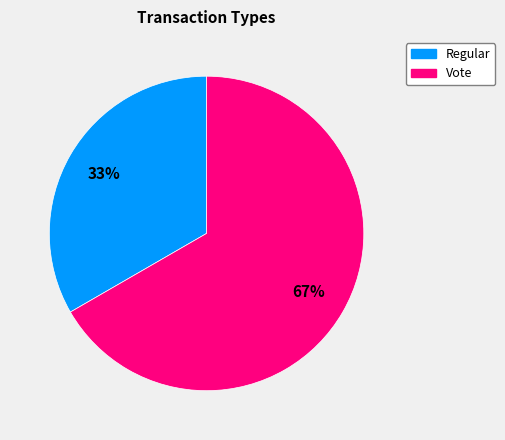

Does Vote account for over 50% of the chart?

Yes